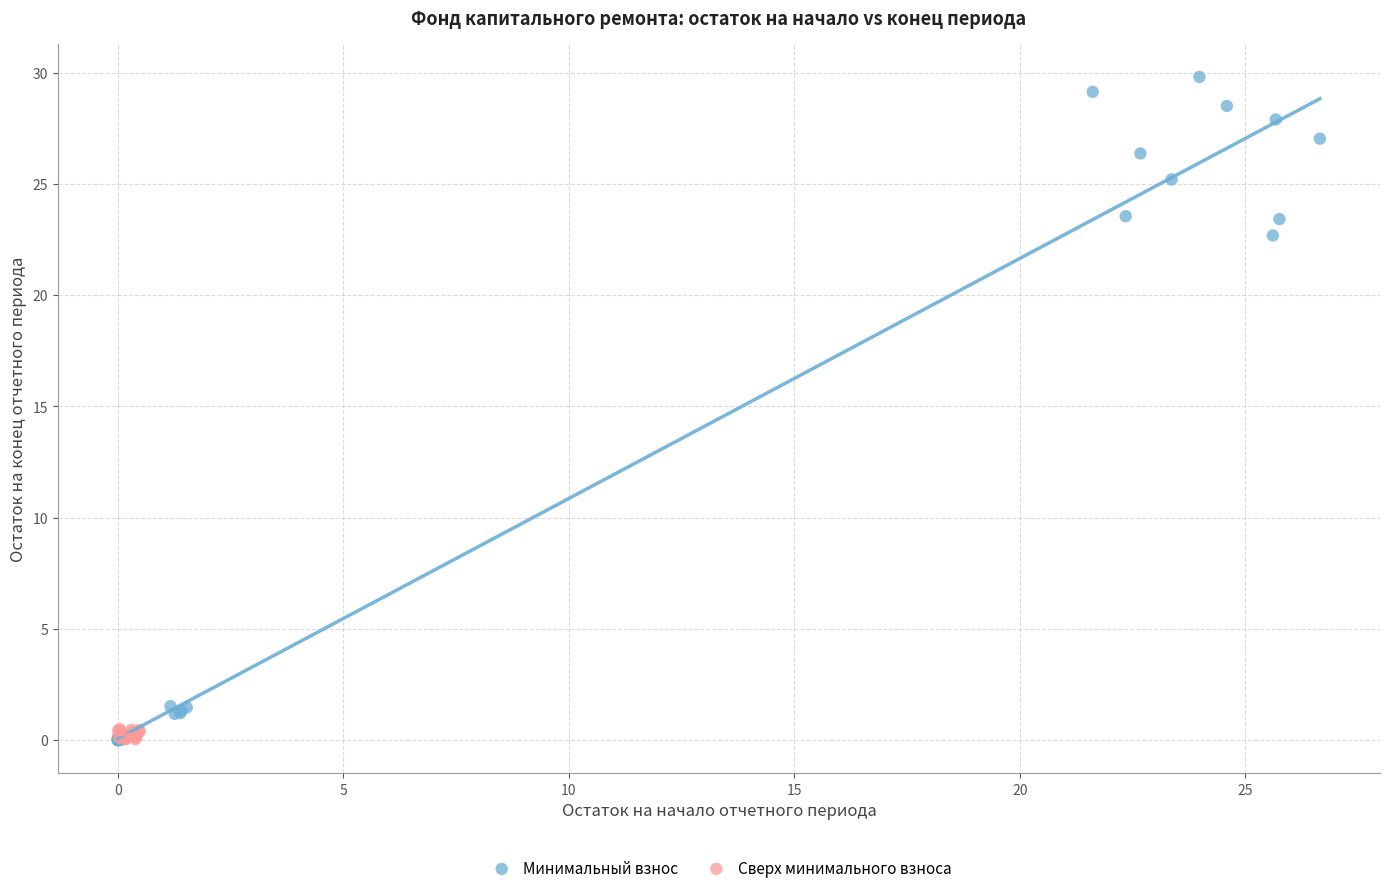

Which series contains the highest Y value?

Минимальный взнос